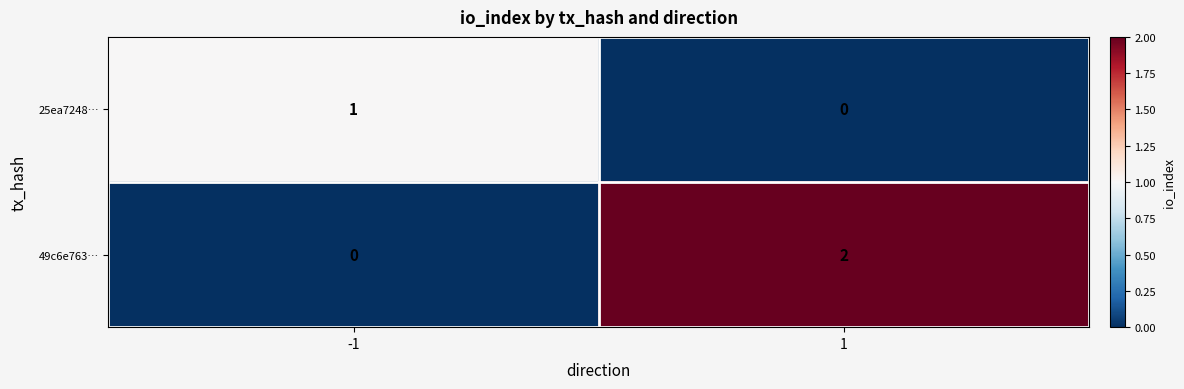

What is the total value across all series at -1?

1